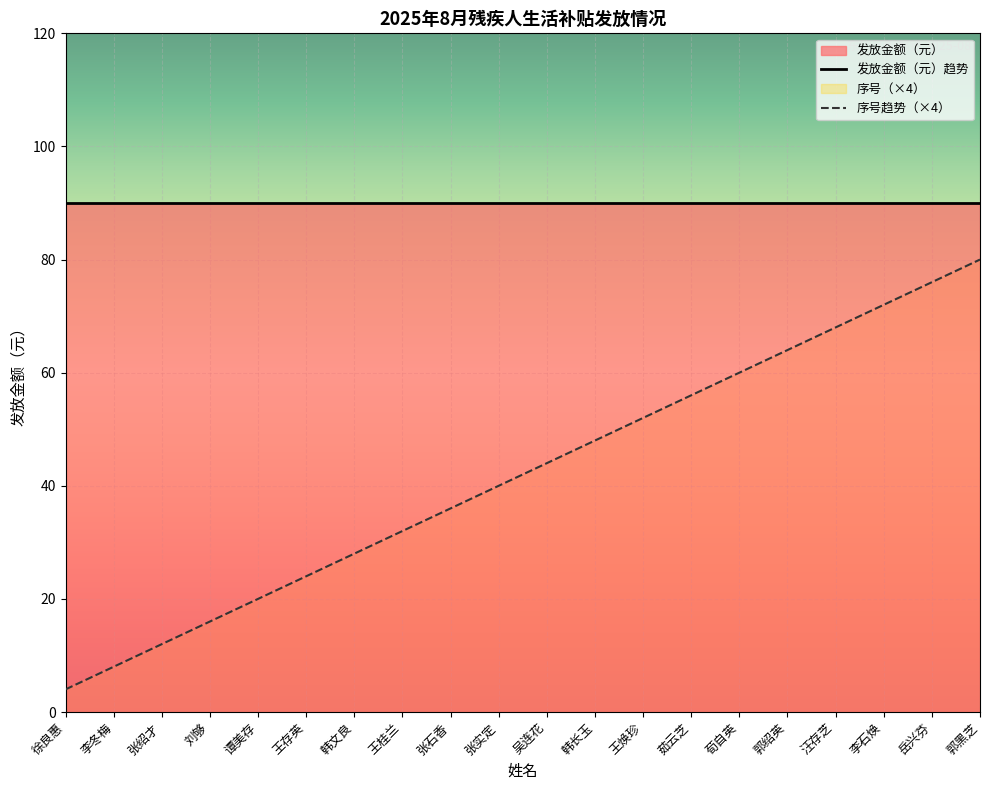

List the labels in order of value, smallest first.

徐良惠, 李冬梅, 张绍才, 刘够, 谭美存, 王存英, 韩文良, 王桂兰, 张石香, 张实定, 吴连花, 韩长玉, 王焕珍, 茹云芝, 荀自英, 郭绍英, 汪存芝, 李石焕, 岳兴芬, 郭黑芝